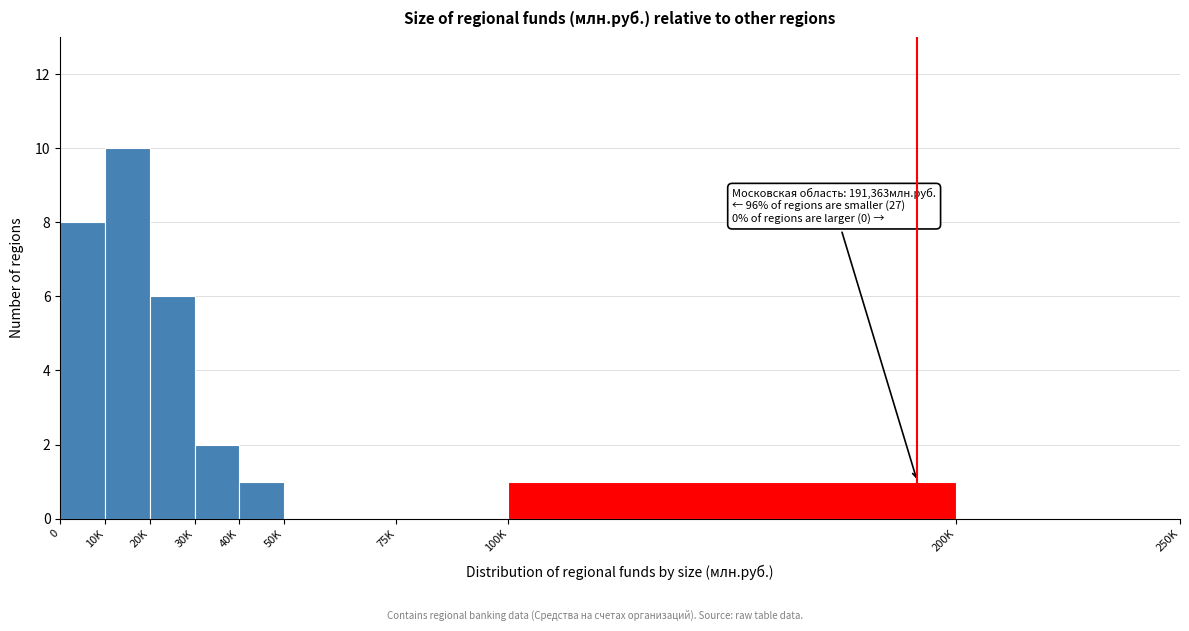

Reading left to right, transcribe all the data shown in this chart.

0=8	10K=10	20K=6	30K=2	40K=1	50K=0	75K=0	100K=1	200K=0